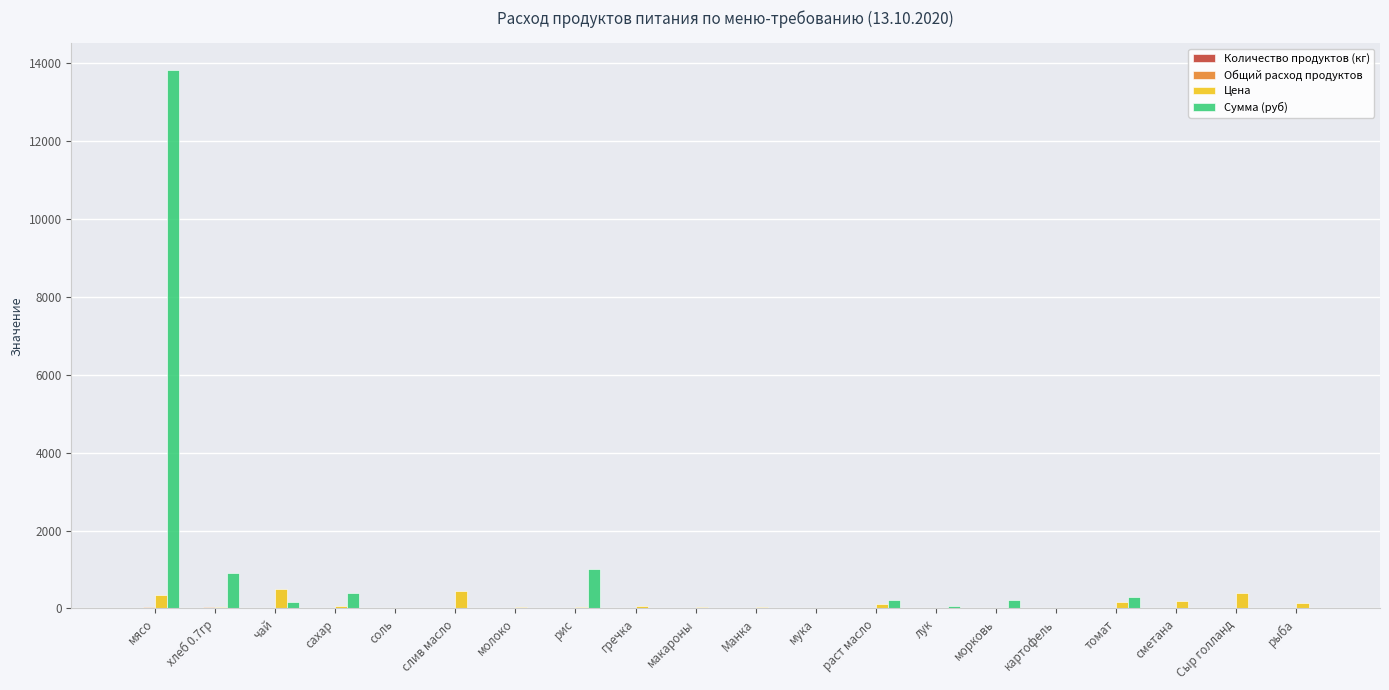

Are the bars grouped side by side (vs. stacked)?

Yes